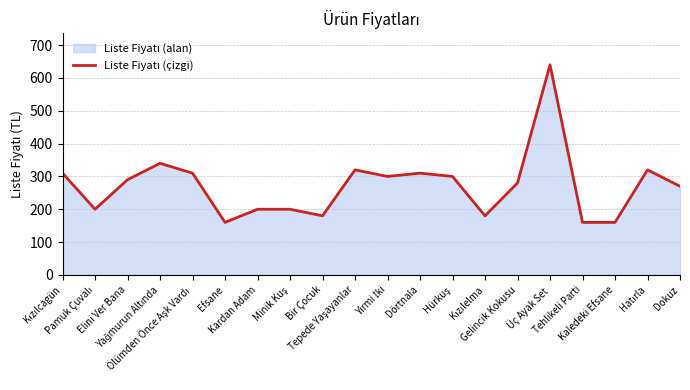

What is the change in value from Yağmurun Altında to Hatırla?

-20